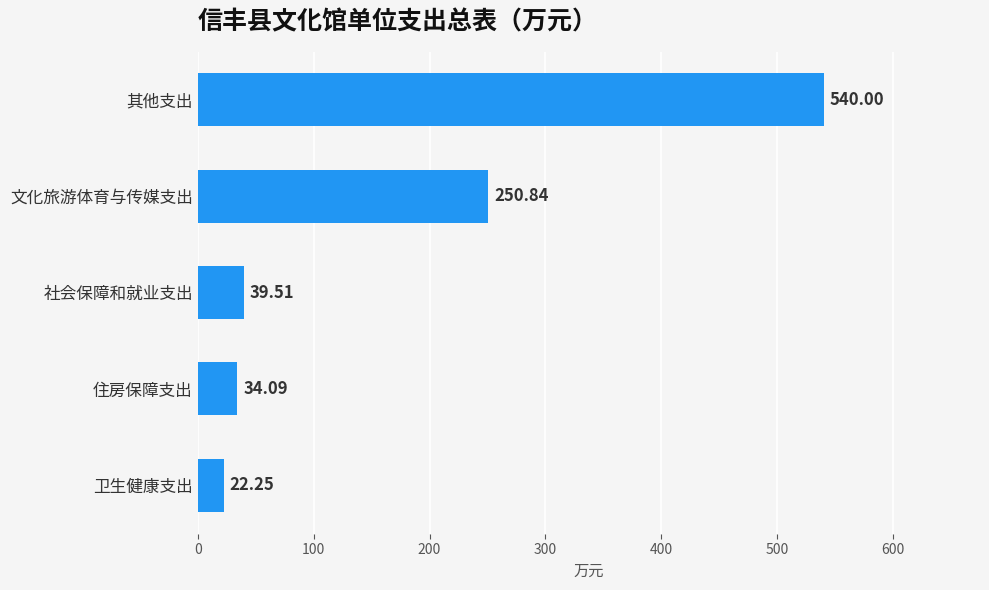

What is the greatest value displayed?

540.0